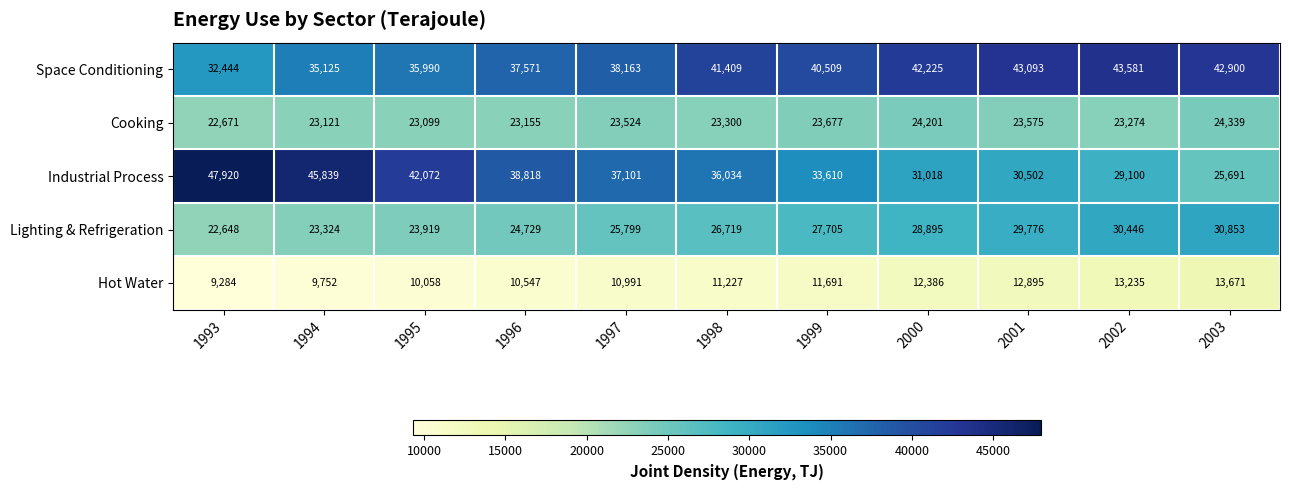

What is the sum of all Lighting & Refrigeration values?

294813